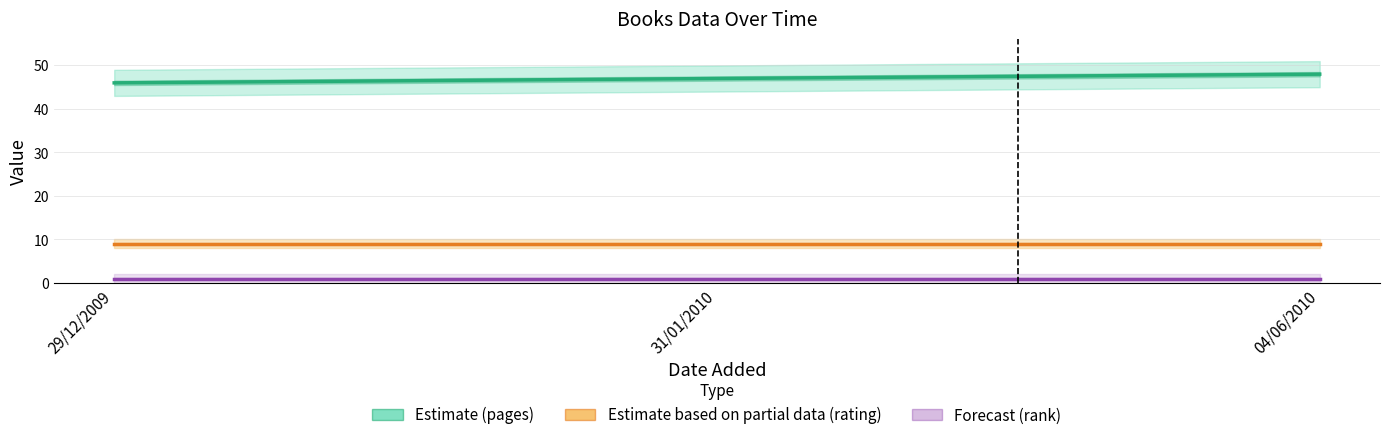

Reading left to right, what are all the values shown in this chart?

pages (Estimate): 46	47	48
rating (Partial): 9	9	9
rank (Forecast): 1	1	1